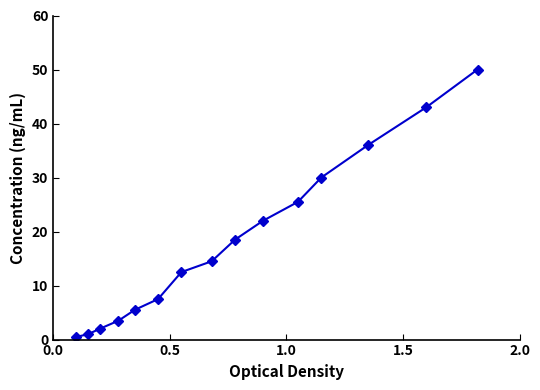

True or false: the data has more than 0 interior local peaks.

False